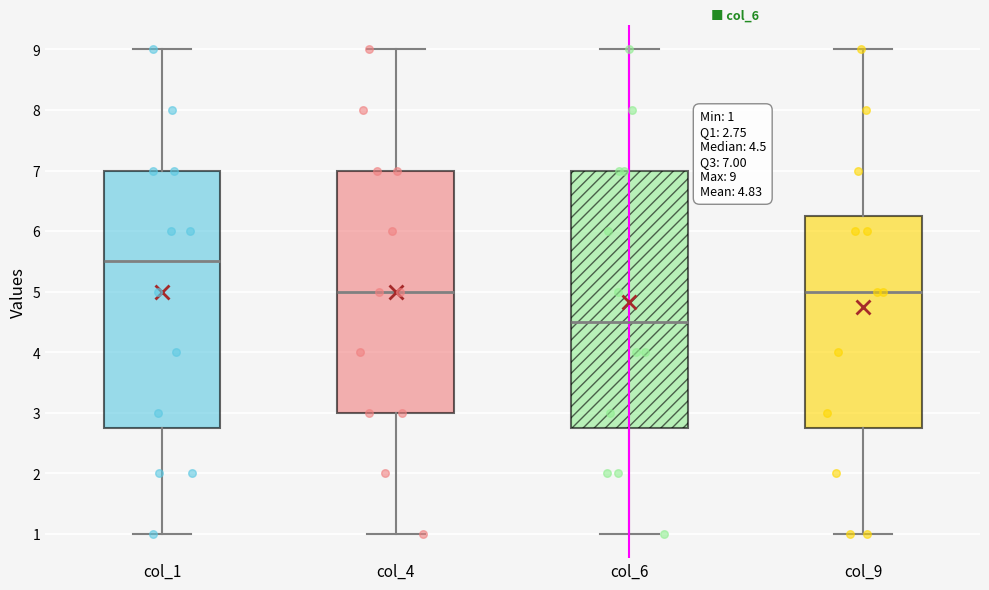

Which box has the lowest median line?

col_6